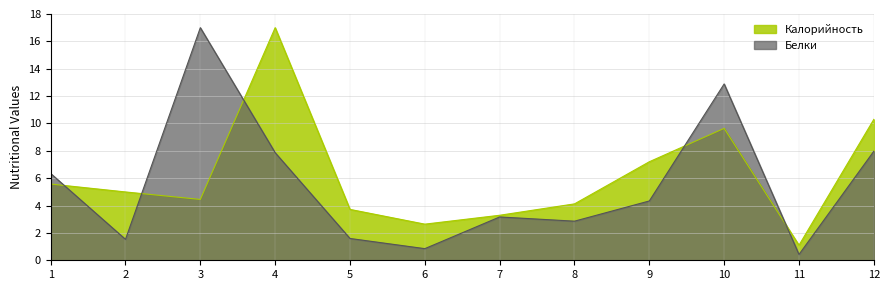

Is the value of Калорийность at 1 greater than the value of Белки at 5?

Yes